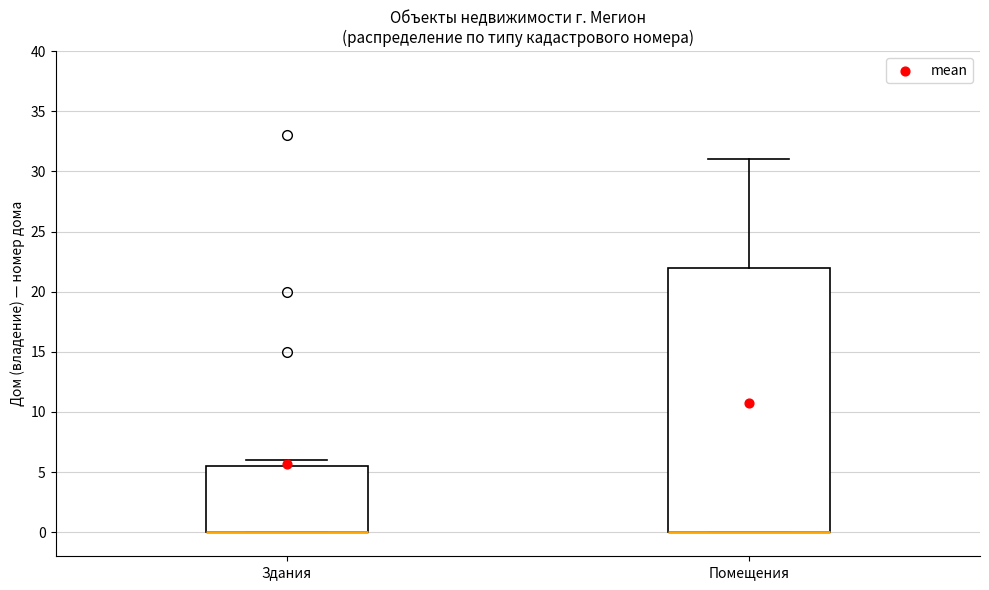

Where is the lower edge of the box for Помещения on the y-axis? The values are not printed on the chart, so give them approximately, as read against the axis.

0.0